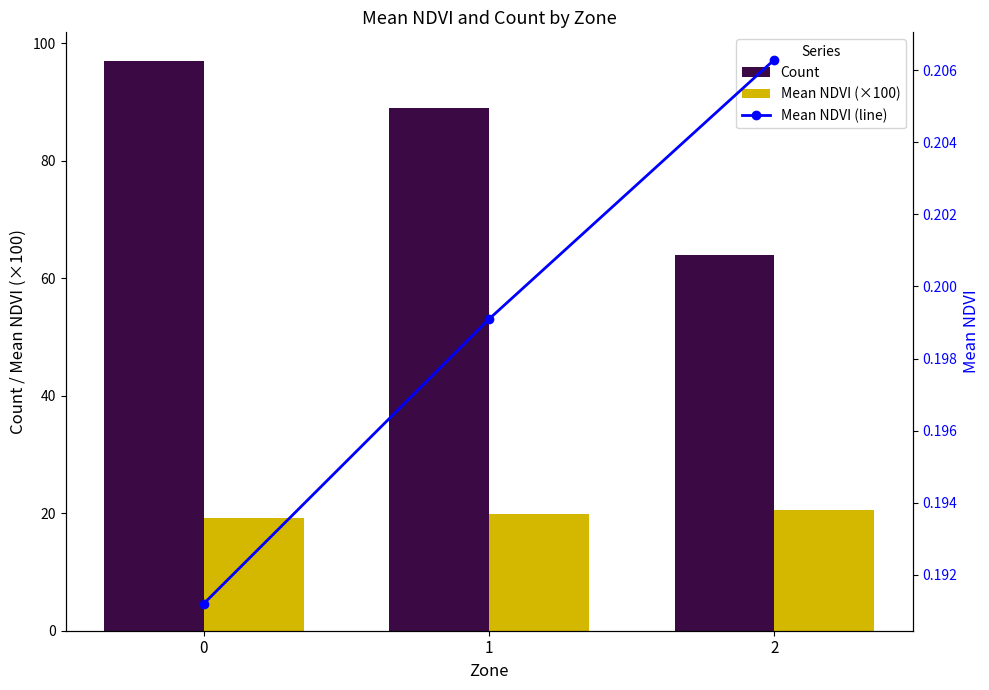

Reading left to right, what are all the values shown in this chart?

Count: 97.0	89.0	64.0
Mean NDVI (×100): 19.1	19.9	20.6
Mean NDVI (line): 0.2	0.2	0.2